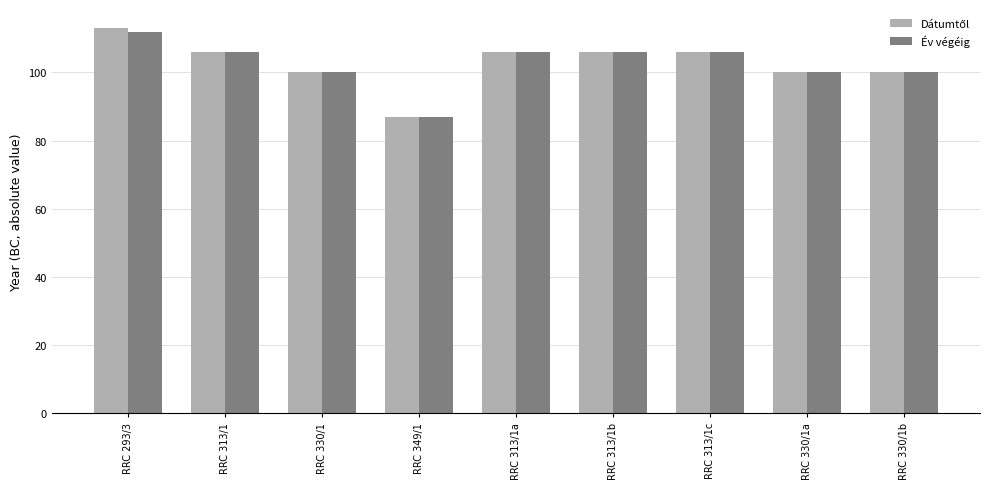

Read the Év végéig value at RRC 349/1, to the nearest 5.

85